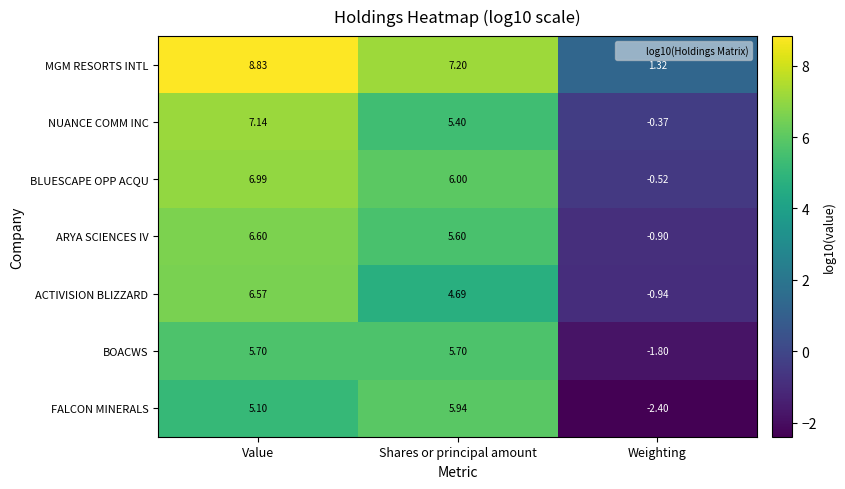

How many categories are shown in the chart?

3